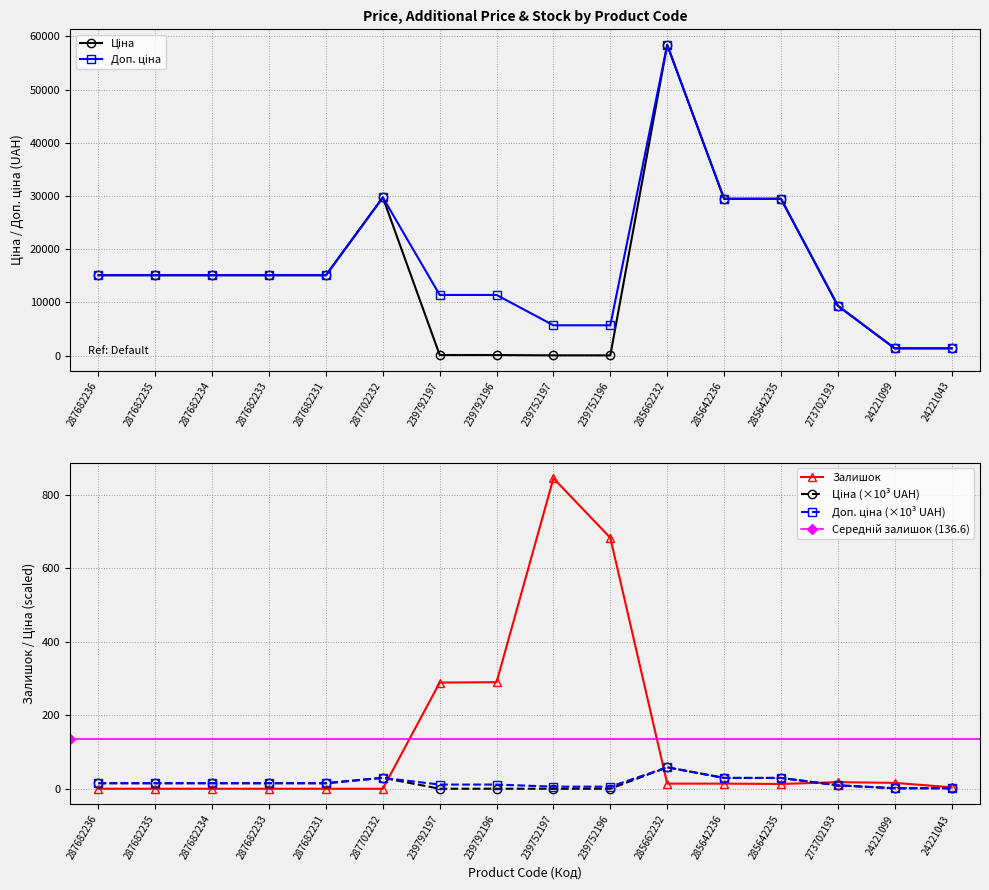

True or false: Ціна has a value of 57.0 at 239752197.

True